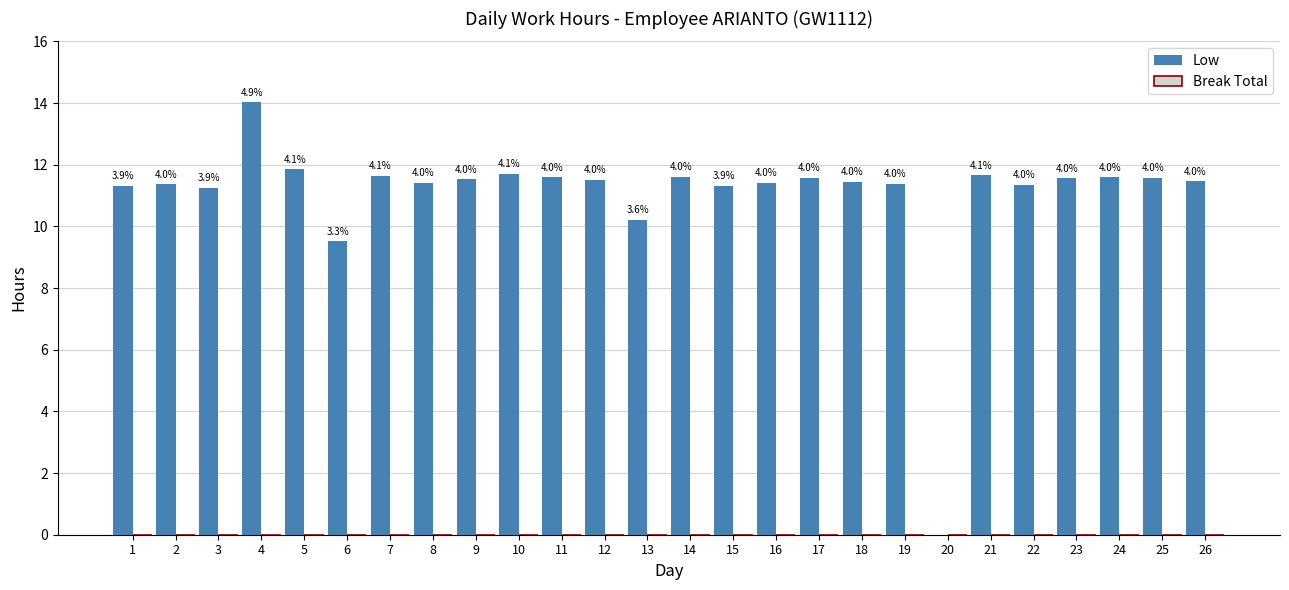

Are the bars horizontal?

No